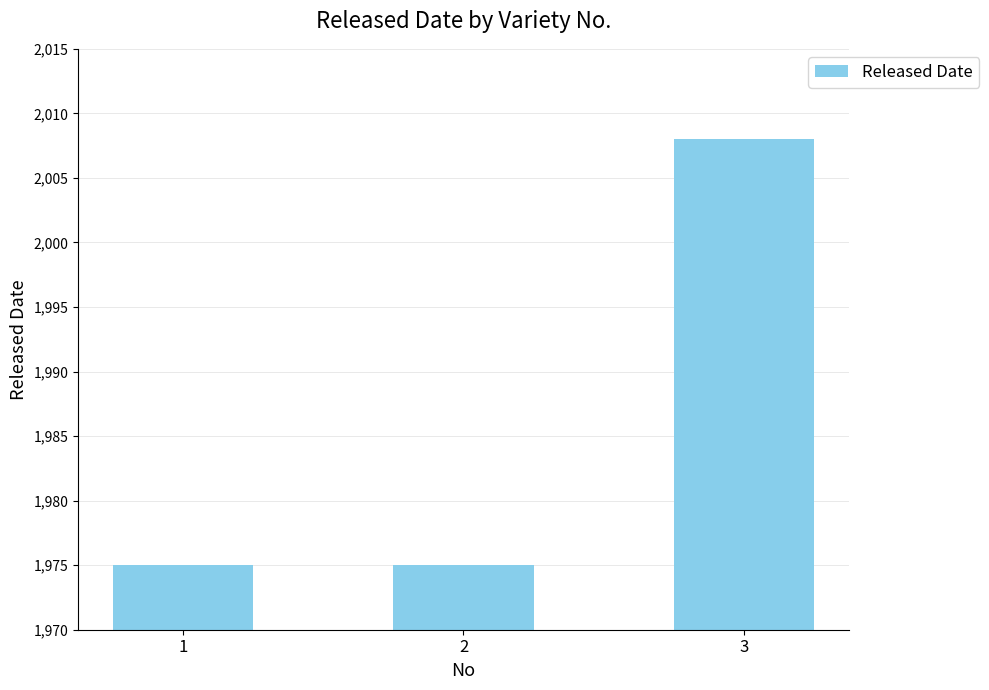

What is the value of the 3rd bar from the left?

2008